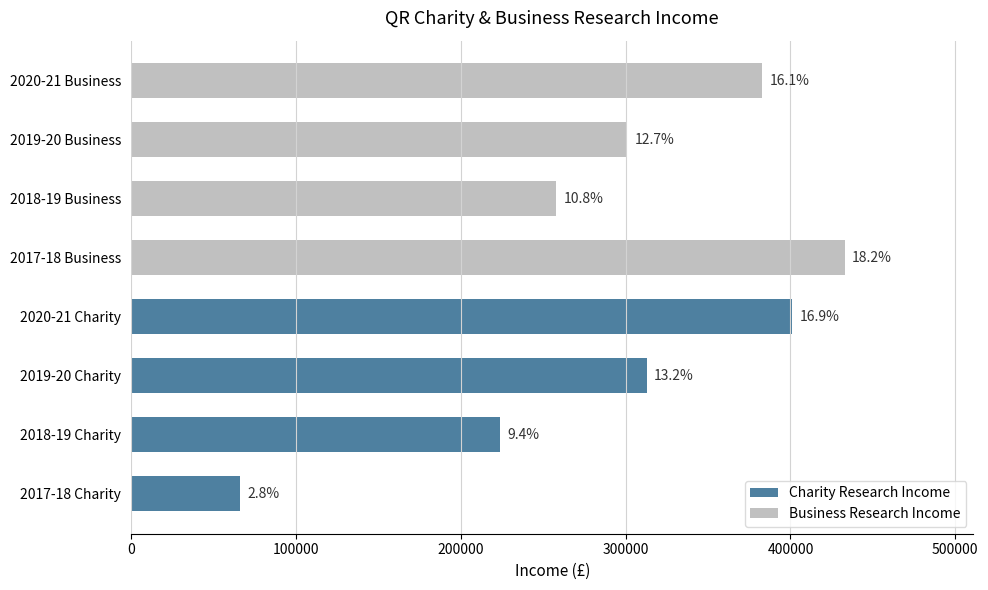

Are the bars horizontal?

Yes